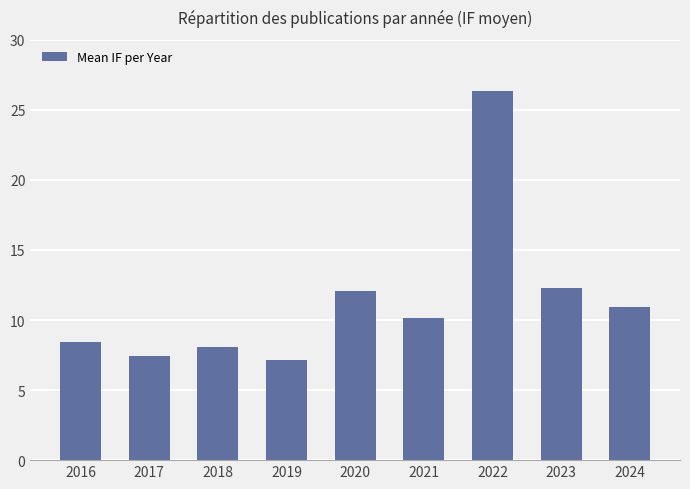

Does the chart contain stacked bars?

No